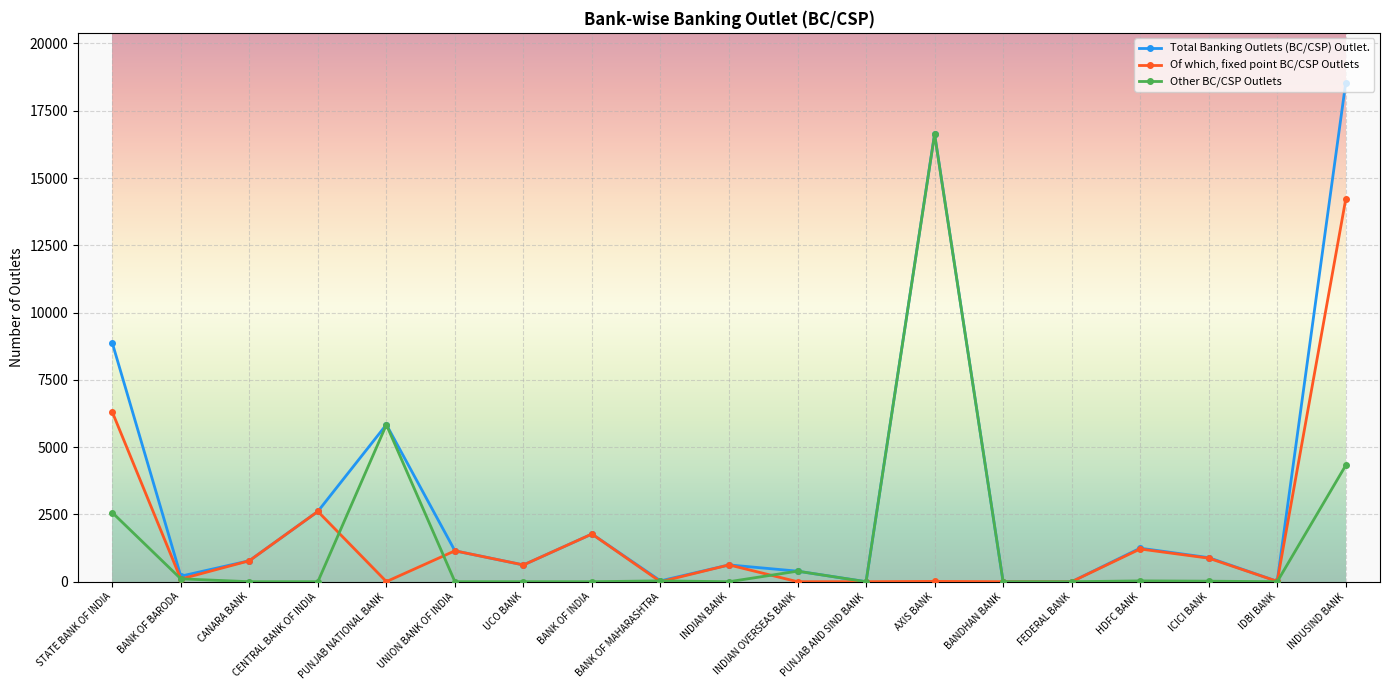

True or false: Of which, fixed point BC/CSP Outlets has more than 2 points higher than both neighbors.

True